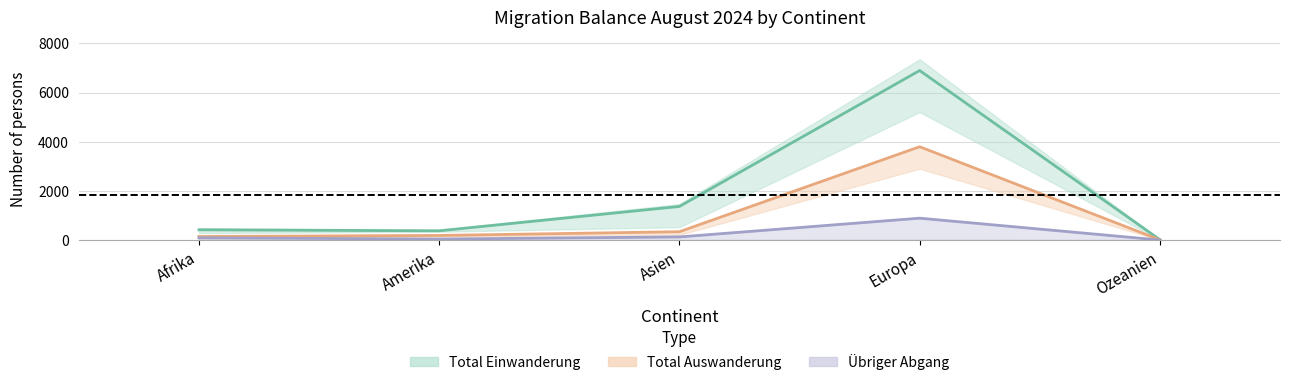

At which label does Total Auswanderung reach its minimum?

Ozeanien